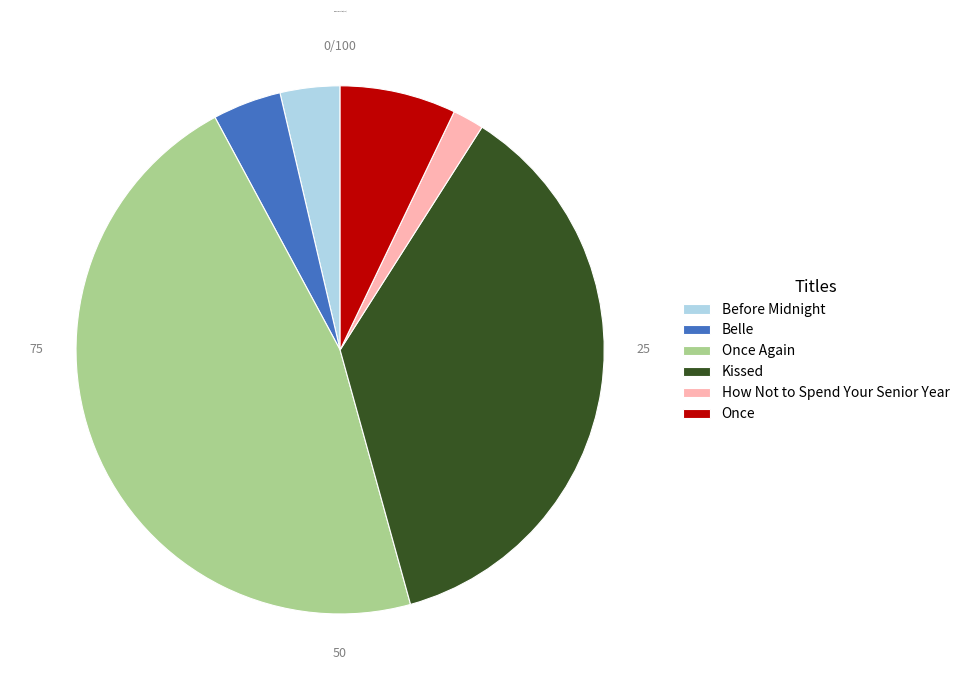

Is the sum of Belle and Once Again greater than half?

Yes